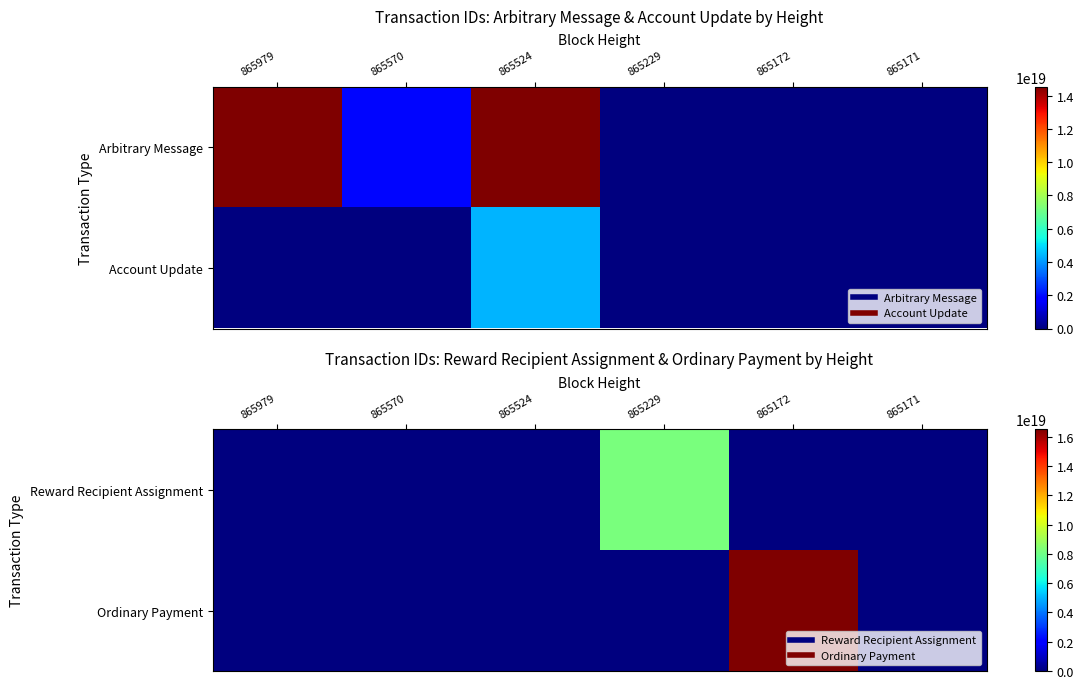

True or false: Ordinary Payment has a value of 0 at 865229.

True